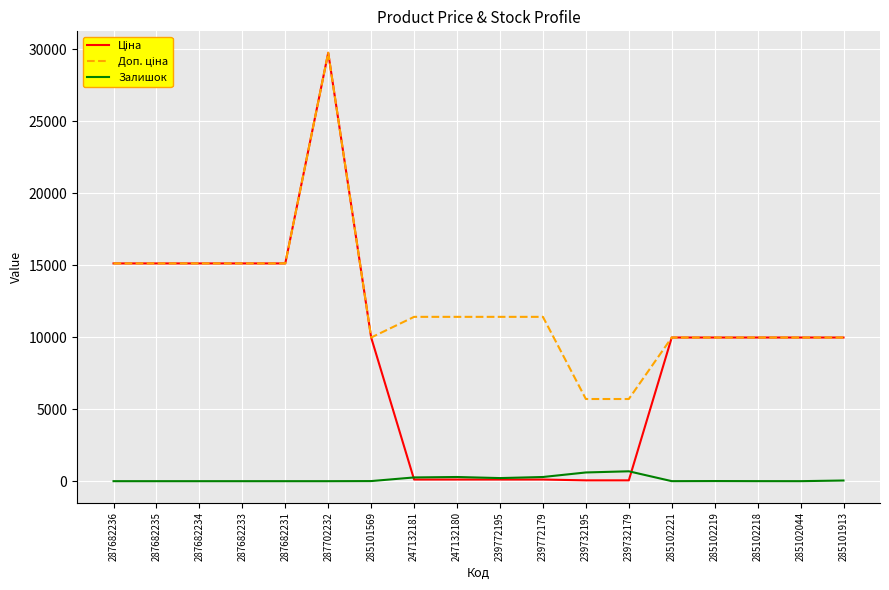

Does the chart display data point markers on the line(s)?

No